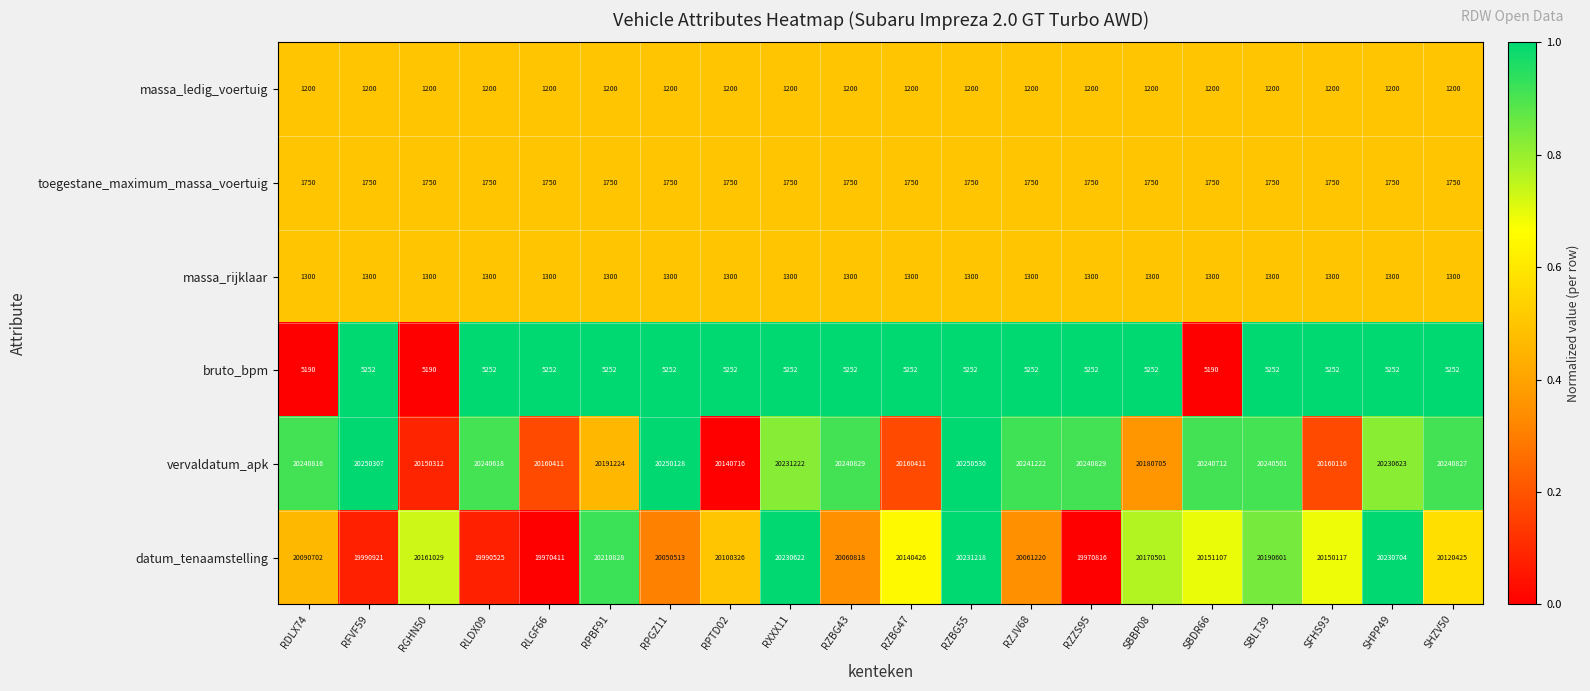

The bruto_bpm series shows 7599 at SBDR66. True or false?

False